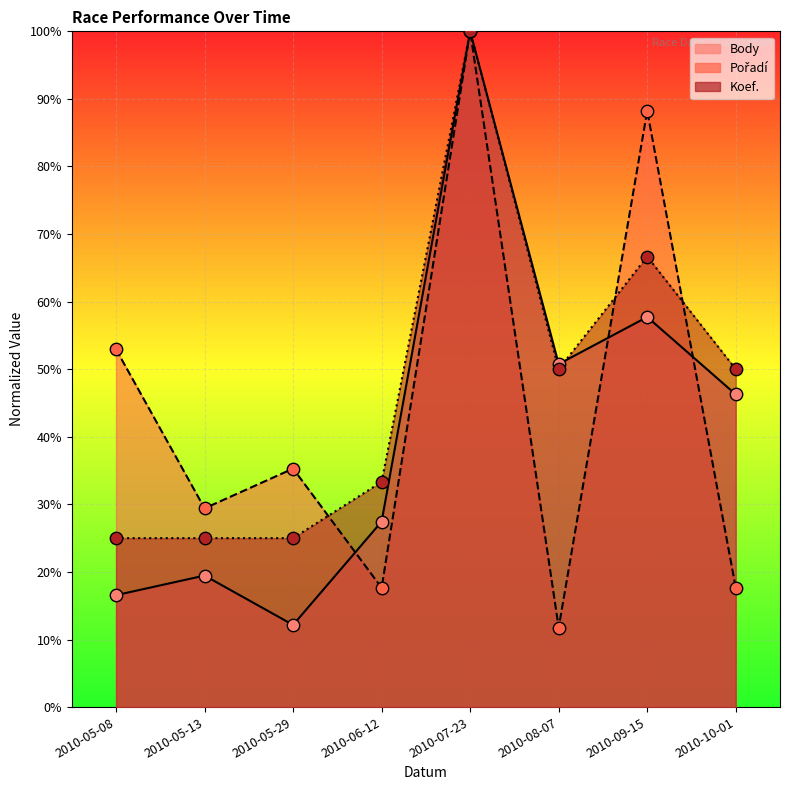

Which series has the largest total across all categories?

Koef.